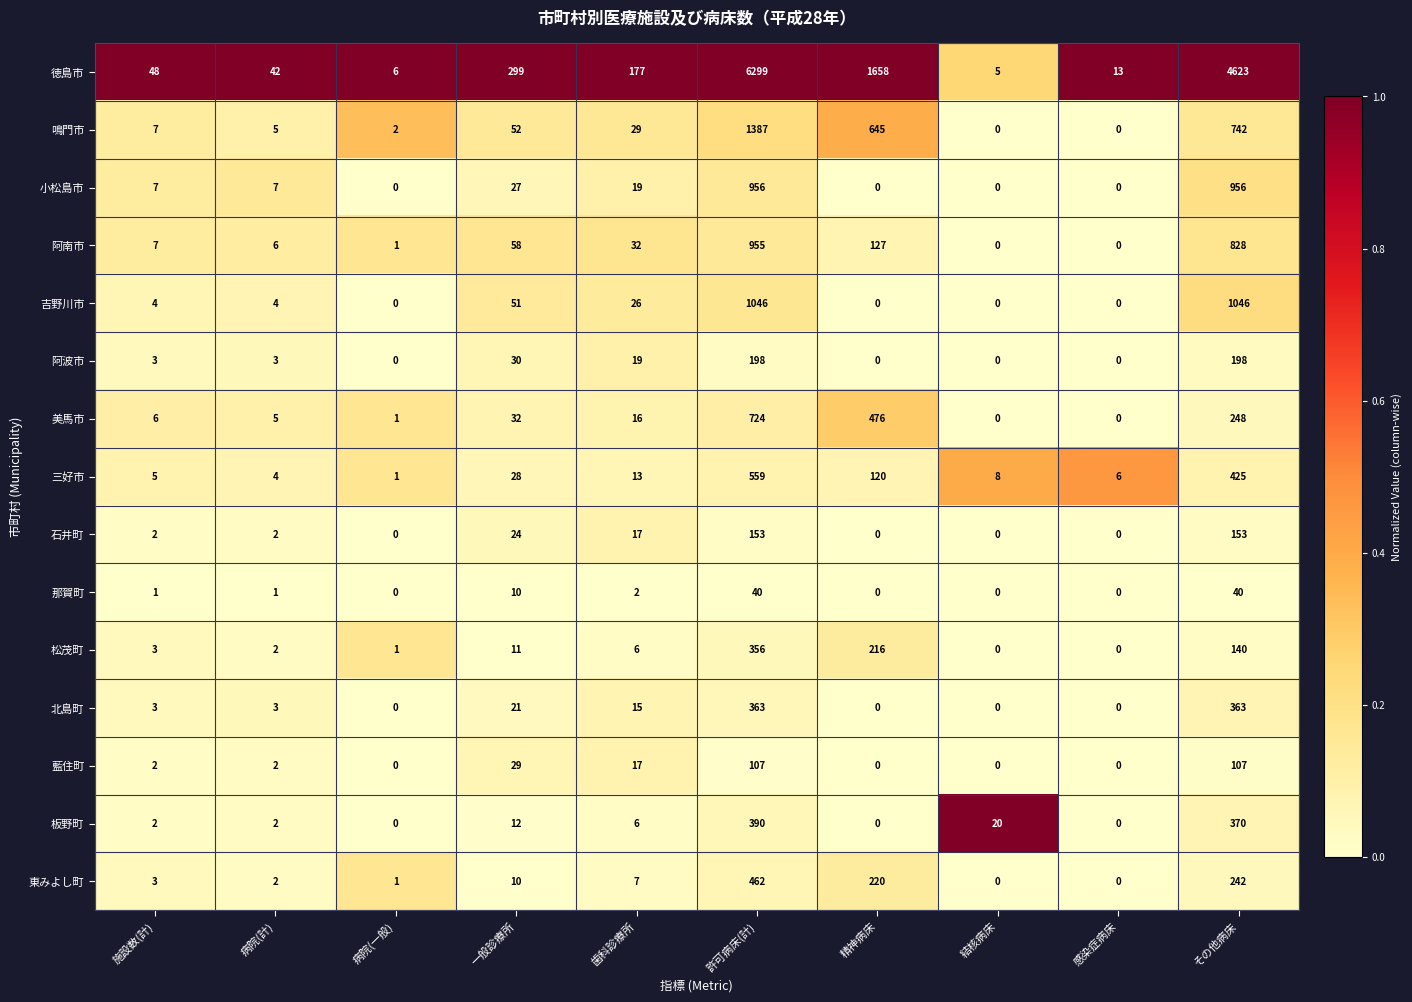

Which category has the highest value across all series?

許可病床(計)